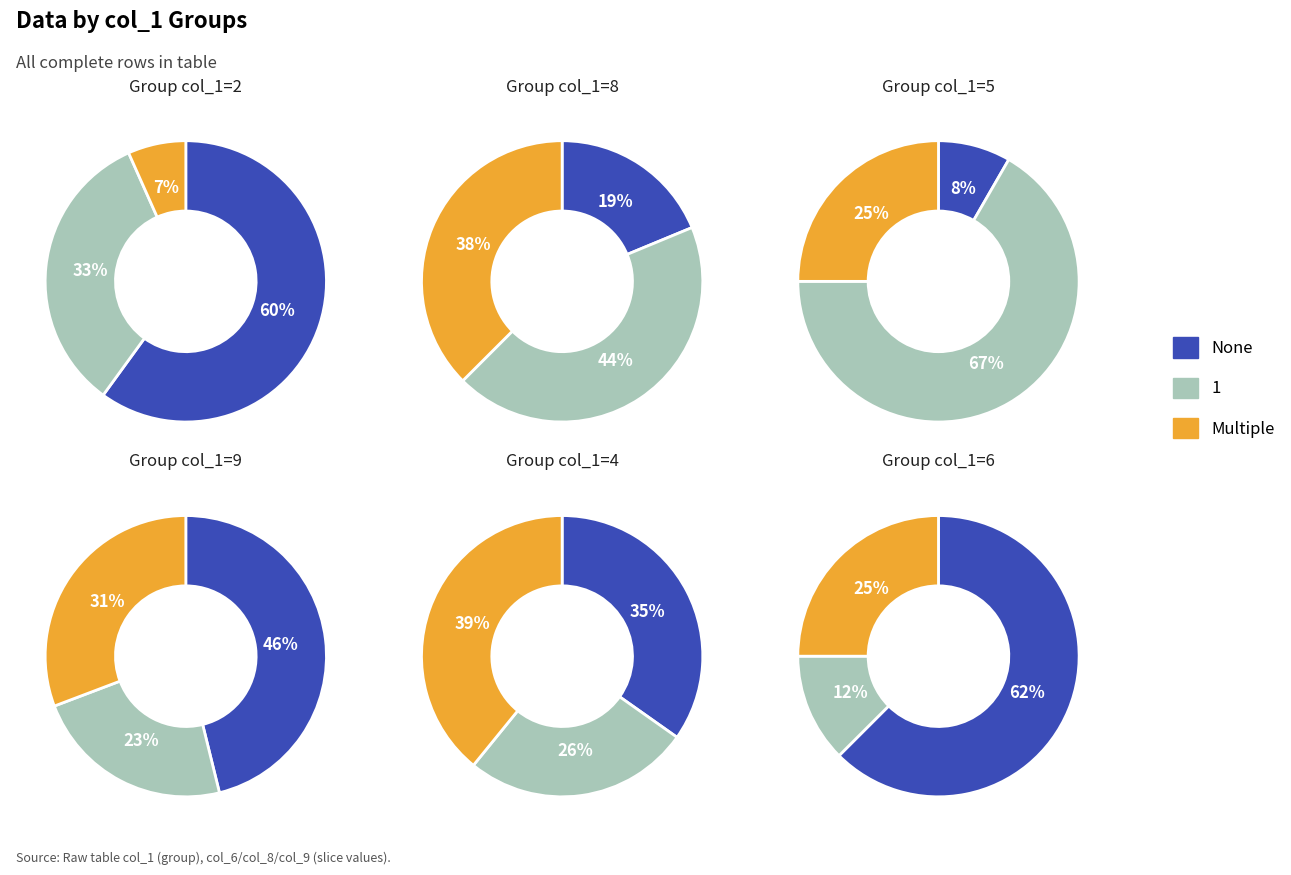

Which has a higher value, 1 or 2?

2